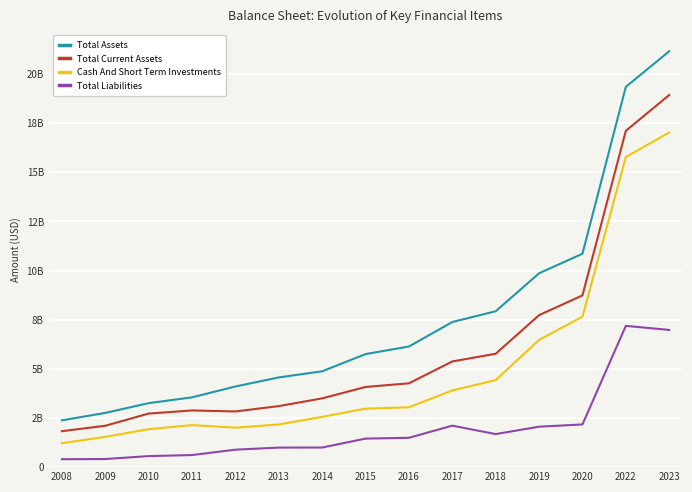

Rank the series by their maximum value, from highest to lowest.

Total Assets, Total Current Assets, Cash And Short Term Investments, Total Liabilities